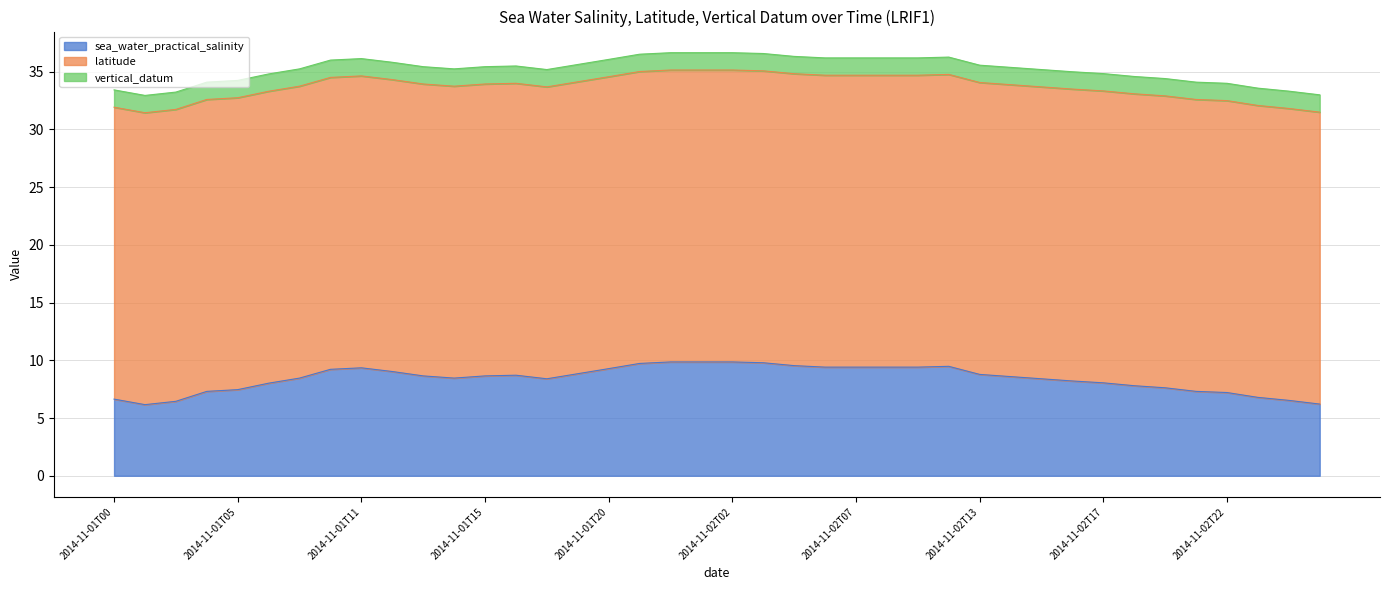

True or false: latitude has more than 0 points higher than both neighbors.

False